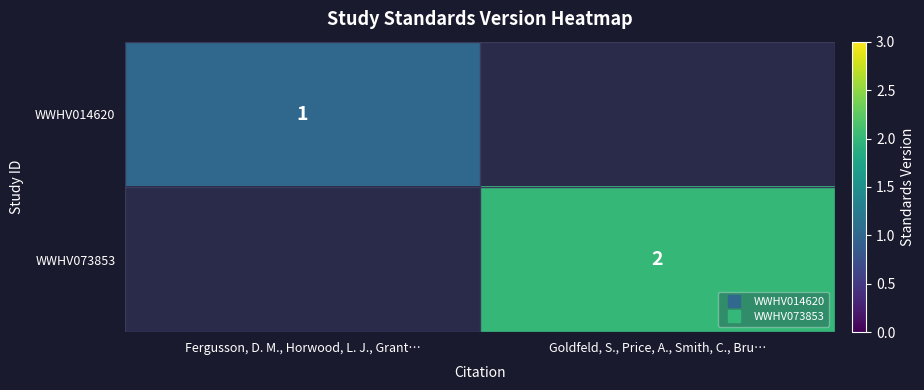

Rank the categories by WWHV014620 value from highest to lowest.

Fergusson, D. M., Horwood, L. J., Grant…, Goldfeld, S., Price, A., Smith, C., Bru…